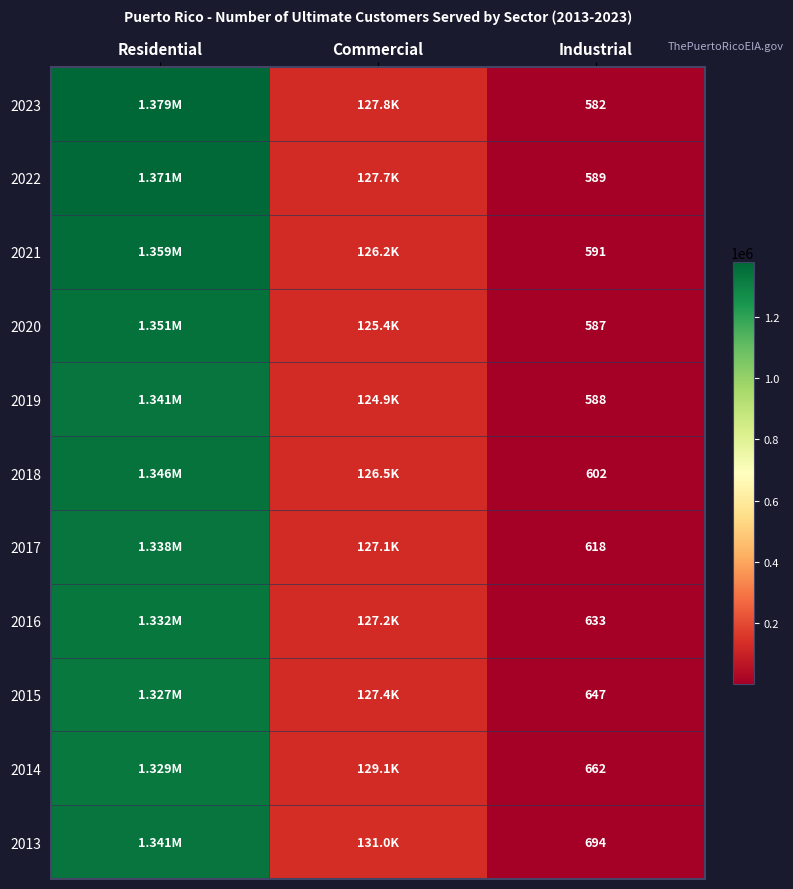

What is the total value across all series at Industrial?

6793